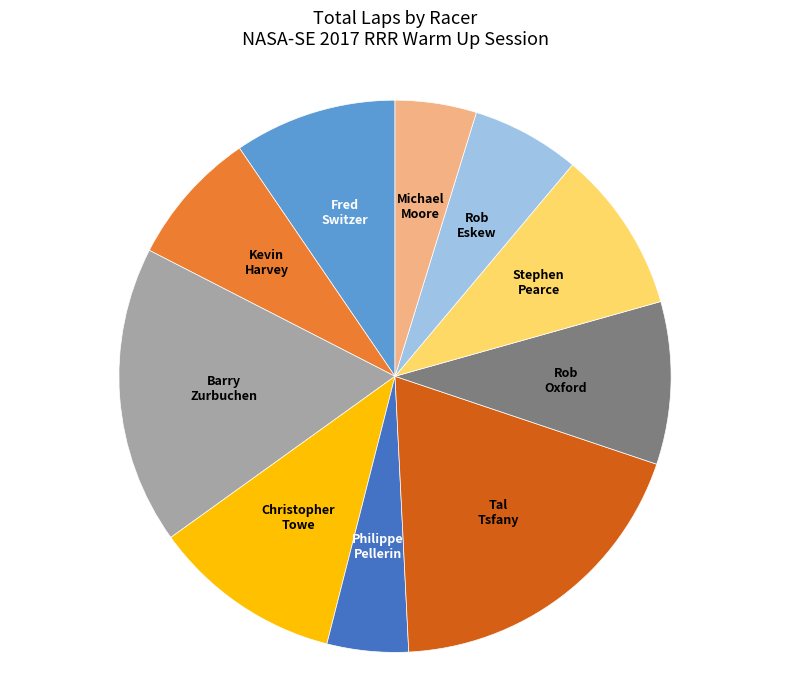

How many slices are in this pie chart?

10